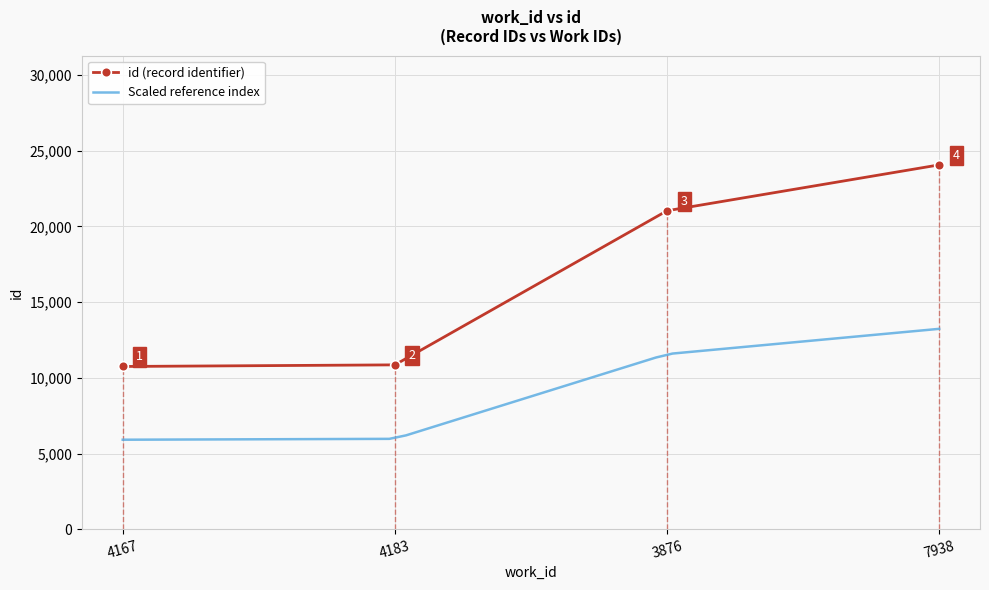

The chart shows a value of 21031 at 3876. True or false?

True